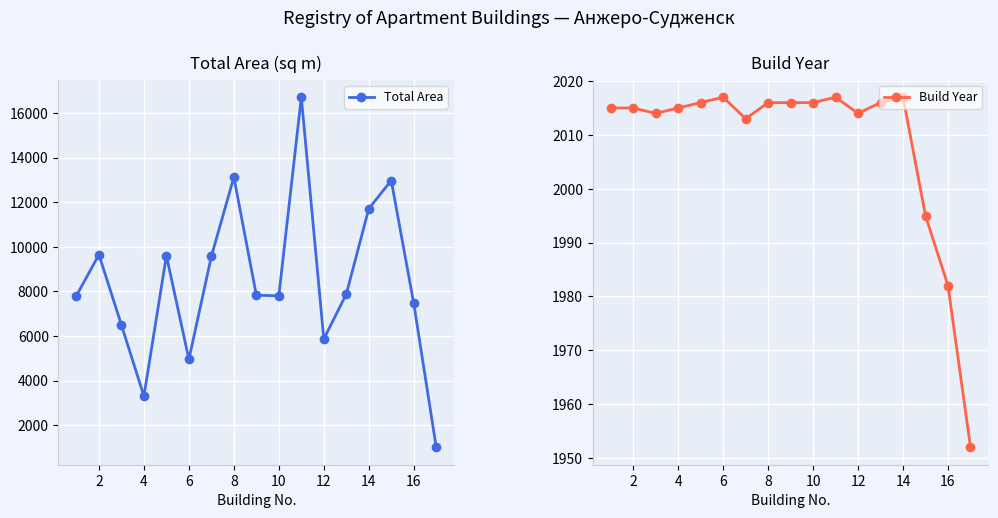

True or false: Total Area has more than 1 points higher than both neighbors.

True